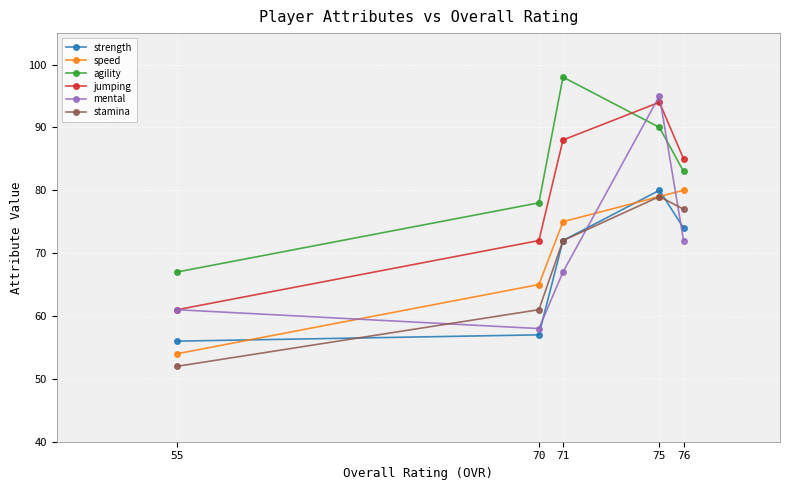

Reading right to left, extract all data points from this chart.

strength: 76=74	75=80	71=72	70=57	55=56
speed: 76=80	75=79	71=75	70=65	55=54
agility: 76=83	75=90	71=98	70=78	55=67
jumping: 76=85	75=94	71=88	70=72	55=61
mental: 76=72	75=95	71=67	70=58	55=61
stamina: 76=77	75=79	71=72	70=61	55=52